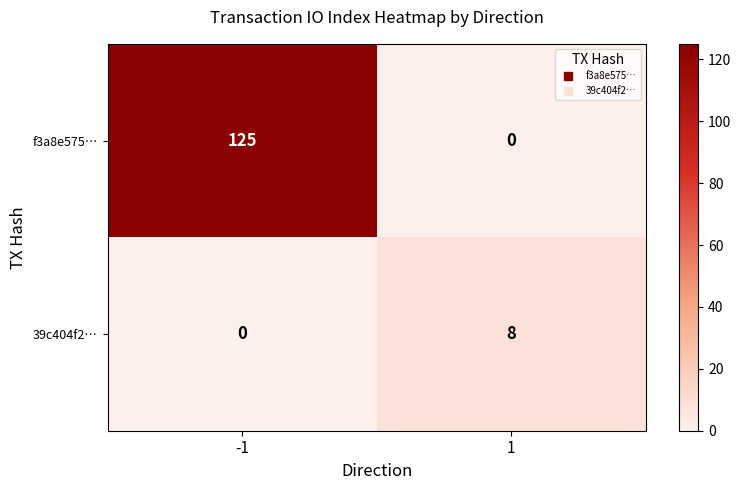

What is the total value across all series at -1?

125